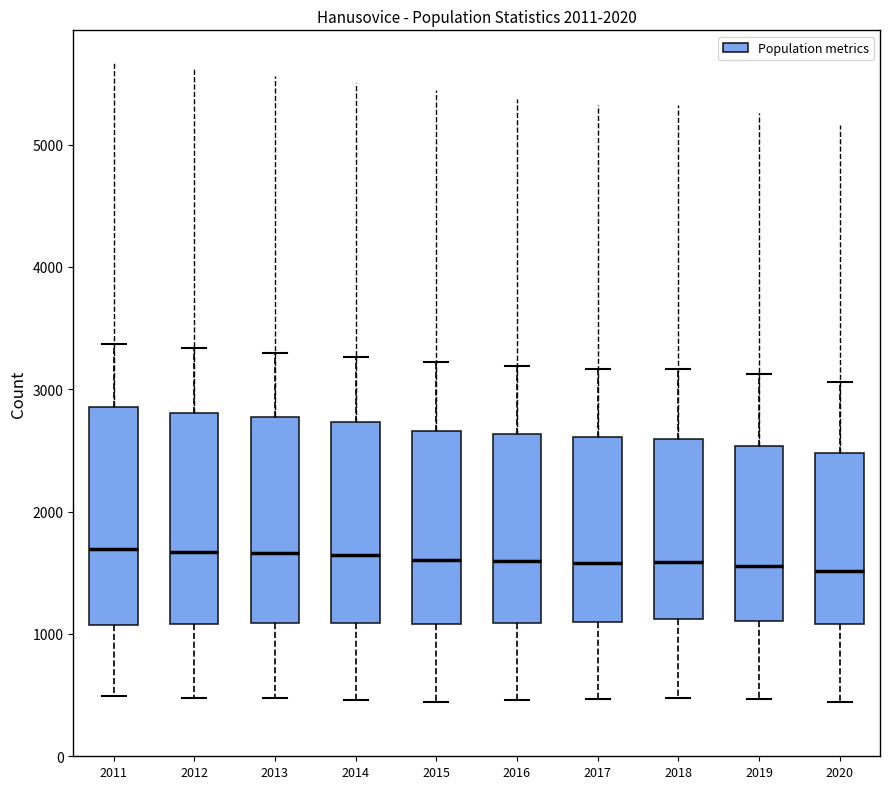

Reading left to right, transcribe this box plot: for each box, give where its median line is, the range the box spans, and where its two whiskers end, as read against the y-axis. The values are not printed on the chart, so give them approximately, as read against the axis.

2011: median 1700, box 1100 to 2900, whiskers 500 to 3400
2012: median 1700, box 1100 to 2800, whiskers 500 to 3300
2013: median 1700, box 1100 to 2800, whiskers 500 to 3300
2014: median 1600, box 1100 to 2700, whiskers 500 to 3300
2015: median 1600, box 1100 to 2700, whiskers 400 to 3200
2016: median 1600, box 1100 to 2600, whiskers 500 to 3200
2017: median 1600, box 1100 to 2600, whiskers 500 to 3200
2018: median 1600, box 1100 to 2600, whiskers 500 to 3200
2019: median 1600, box 1100 to 2500, whiskers 500 to 3100
2020: median 1500, box 1100 to 2500, whiskers 400 to 3100